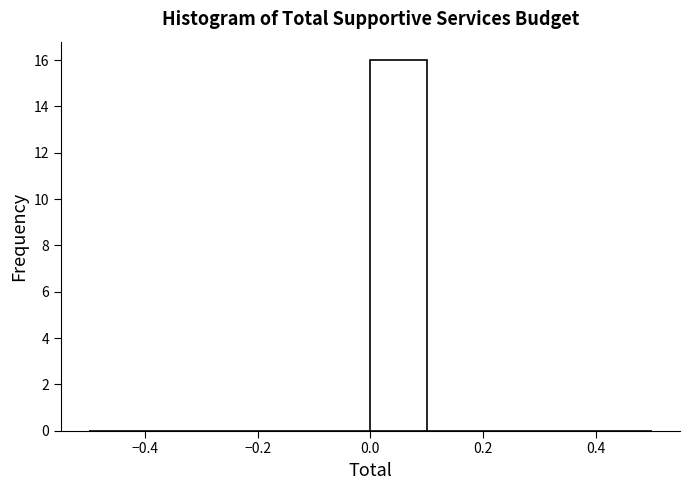

Reading left to right, transcribe this chart: for each bar, give the range it covers on the x-axis and its height. The values are not printed on the chart, so give them approximately, as read against the axis.

-0.5 to -0.4: 0
-0.4 to -0.3: 0
-0.3 to -0.2: 0
-0.2 to -0.1: 0
-0.1 to 0.0: 0
0.0 to 0.1: 16
0.1 to 0.2: 0
0.2 to 0.3: 0
0.3 to 0.4: 0
0.4 to 0.5: 0